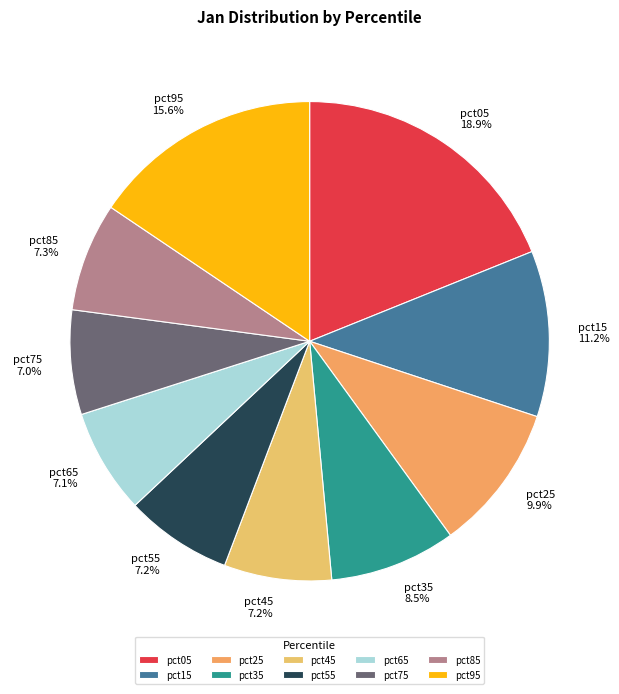

Which slice is the largest?

pct05